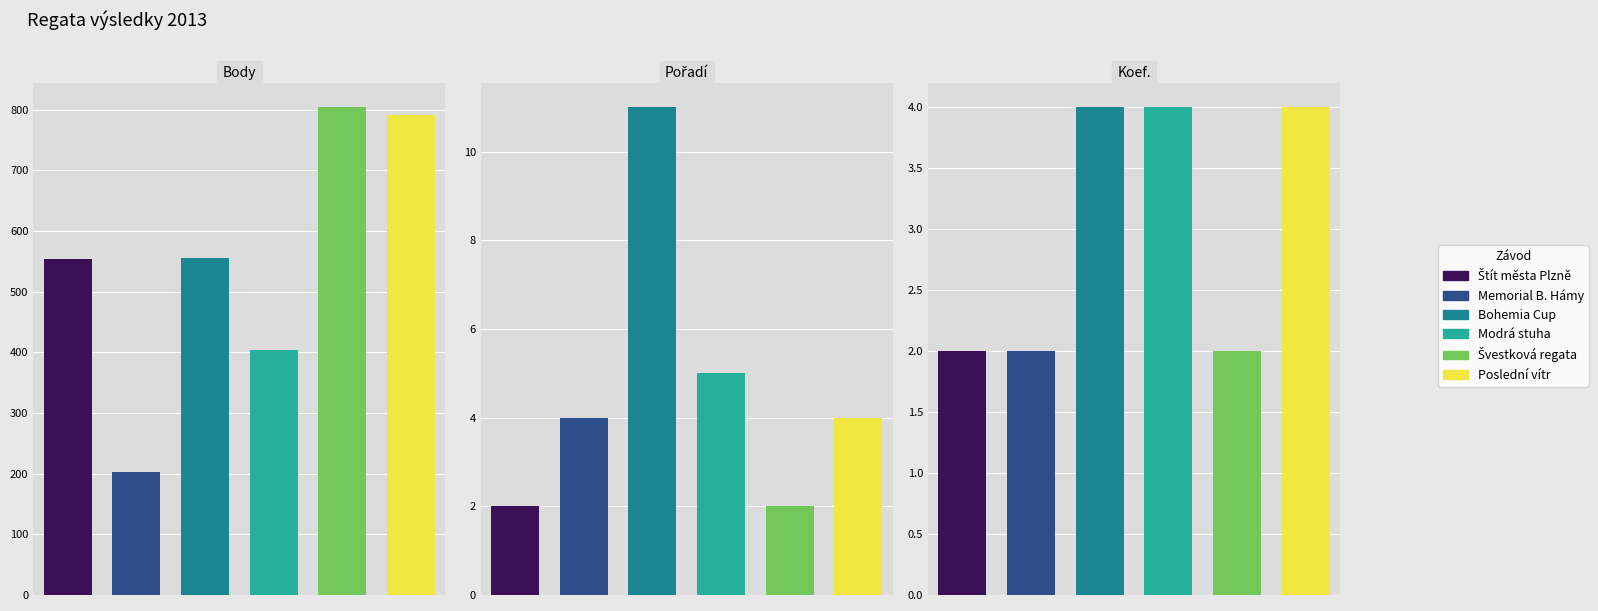

Where is Koef. nearest to the value 3?

Bolevecký rybník
(Štít města)